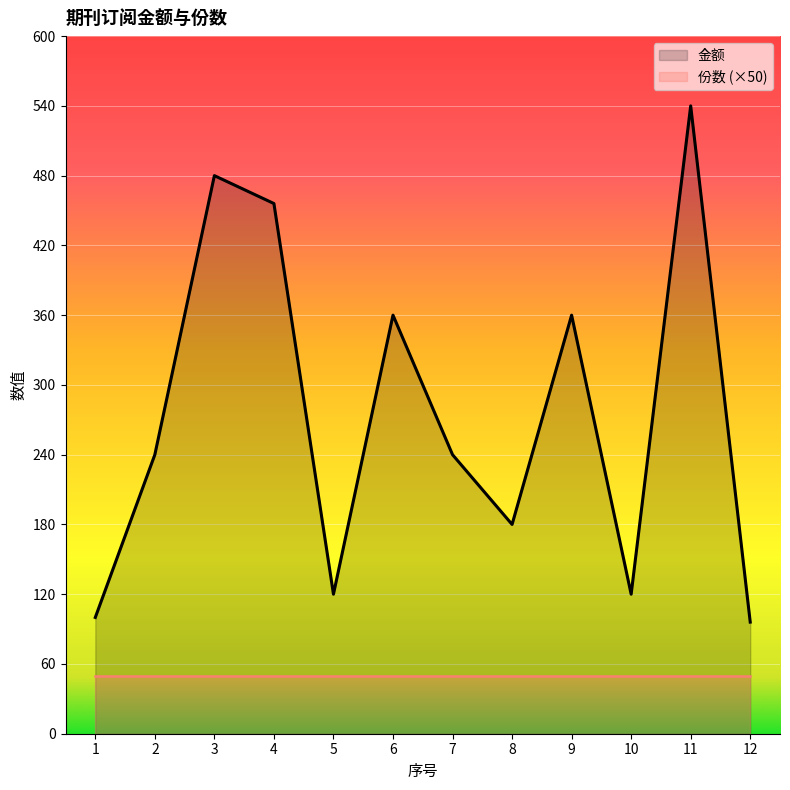

At which label does the data first exceed 240?

3